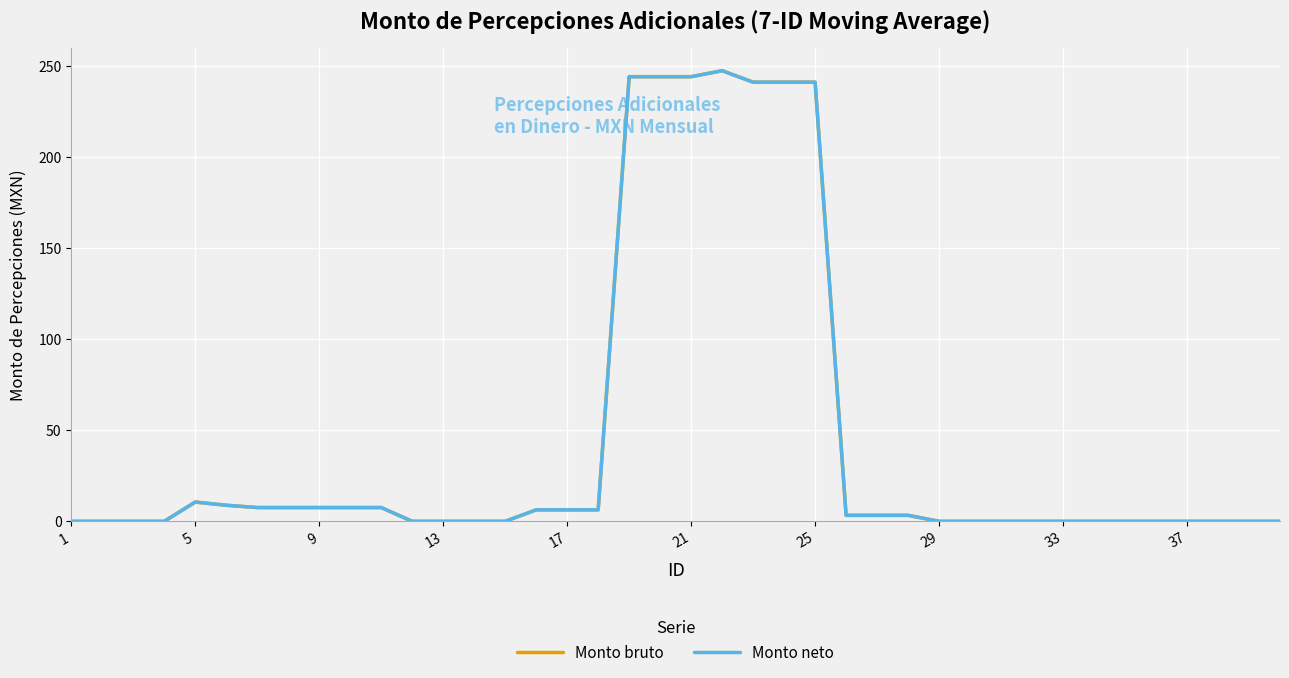

What is the sum of all Monto bruto values?

1790.5